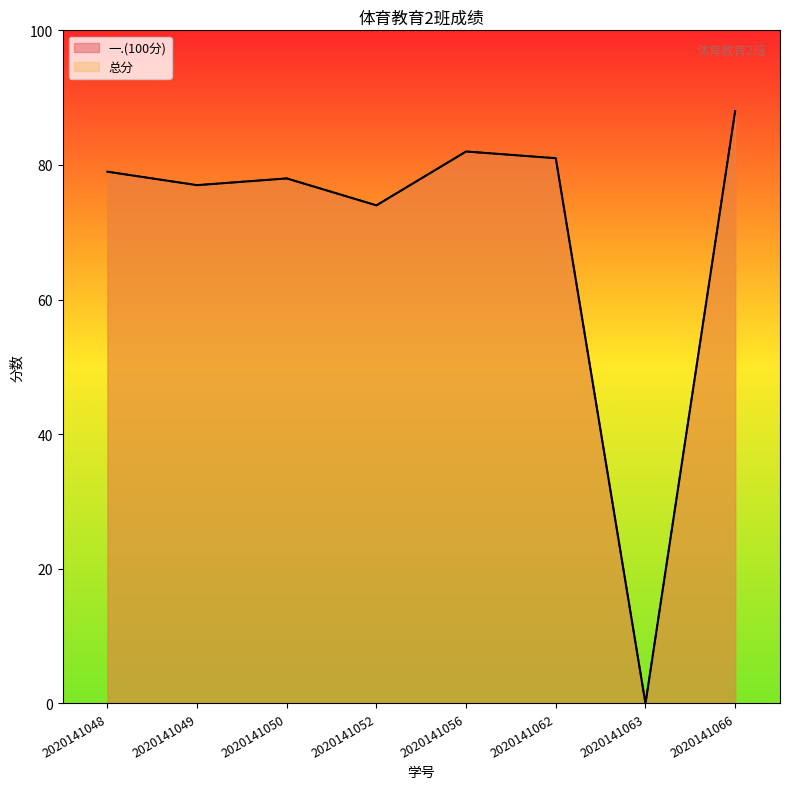

What is the sum of the 一.(100分) values at 2020141050 and 2020141052?

152